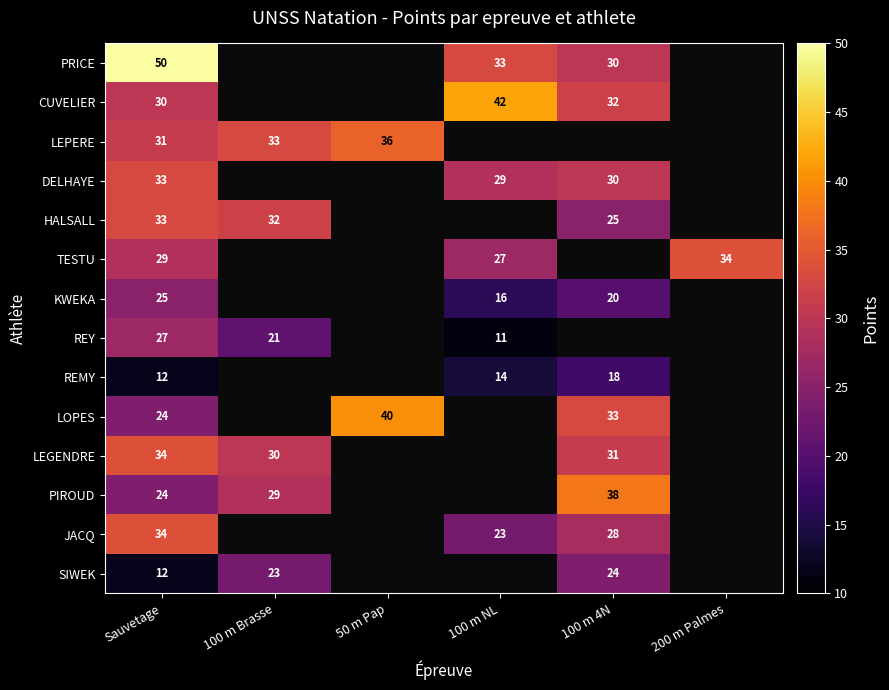

The value of TESTU at 100 m NL is 45.8. True or false?

False